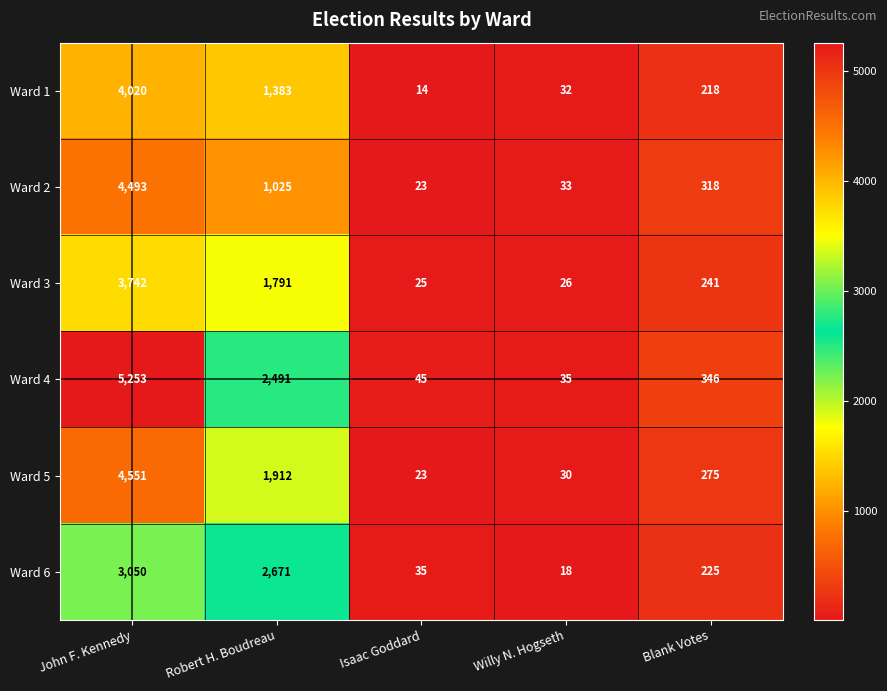

Rank the series by their maximum value, from lowest to highest.

Ward 6, Ward 3, Ward 1, Ward 2, Ward 5, Ward 4